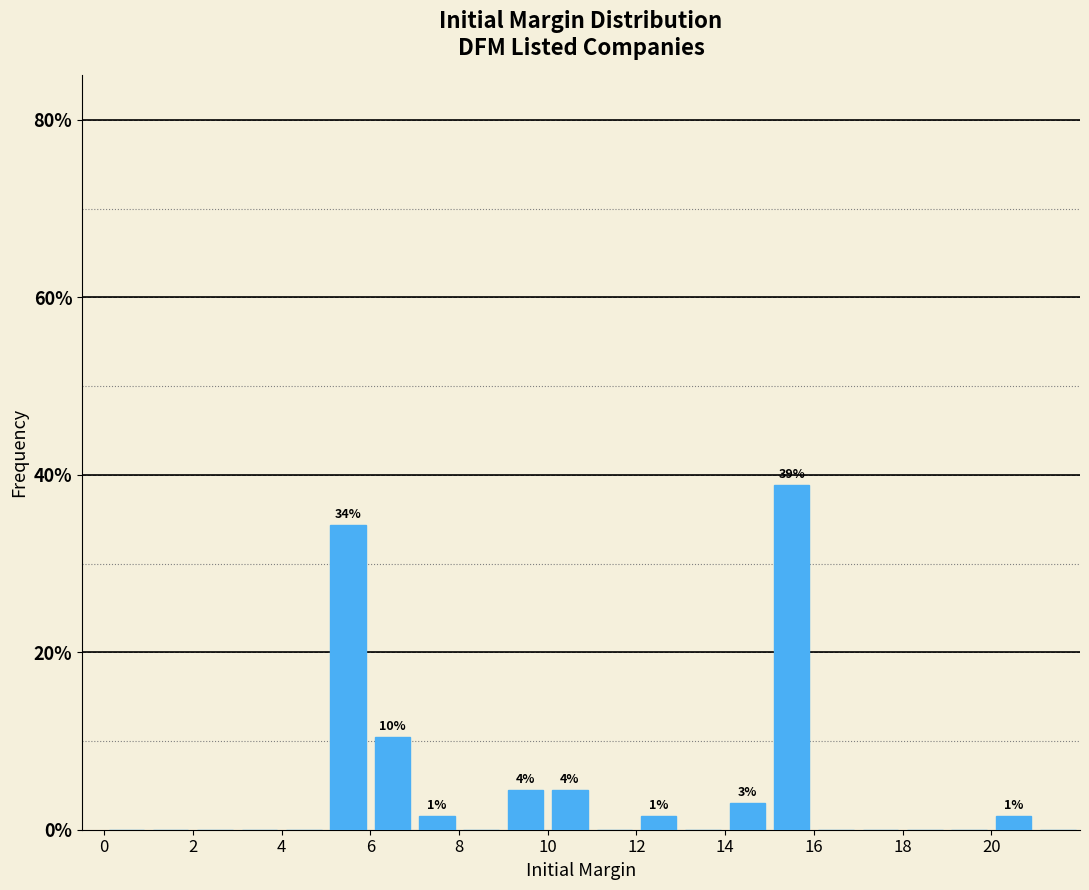

Over which range of the x-axis is the bar tallest?

15 to 16